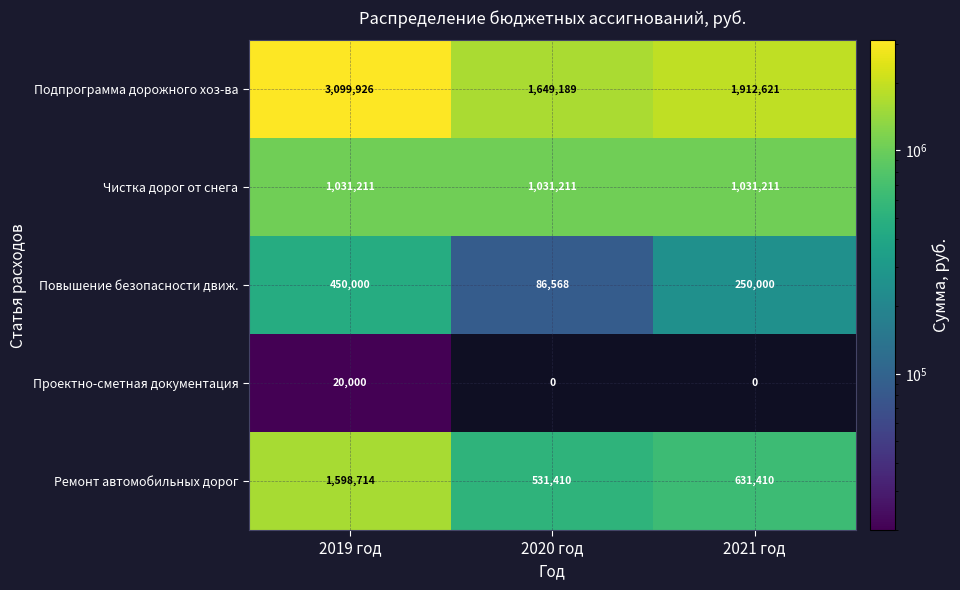

Where is Подпрограмма дорожного хоз-ва nearest to the value 2374557?

2021 год